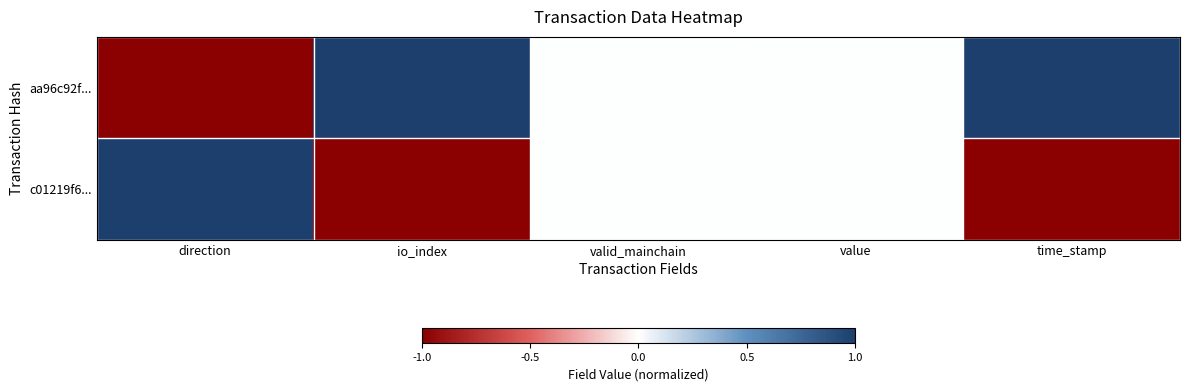

Which label corresponds to the largest value in the chart?

io_index